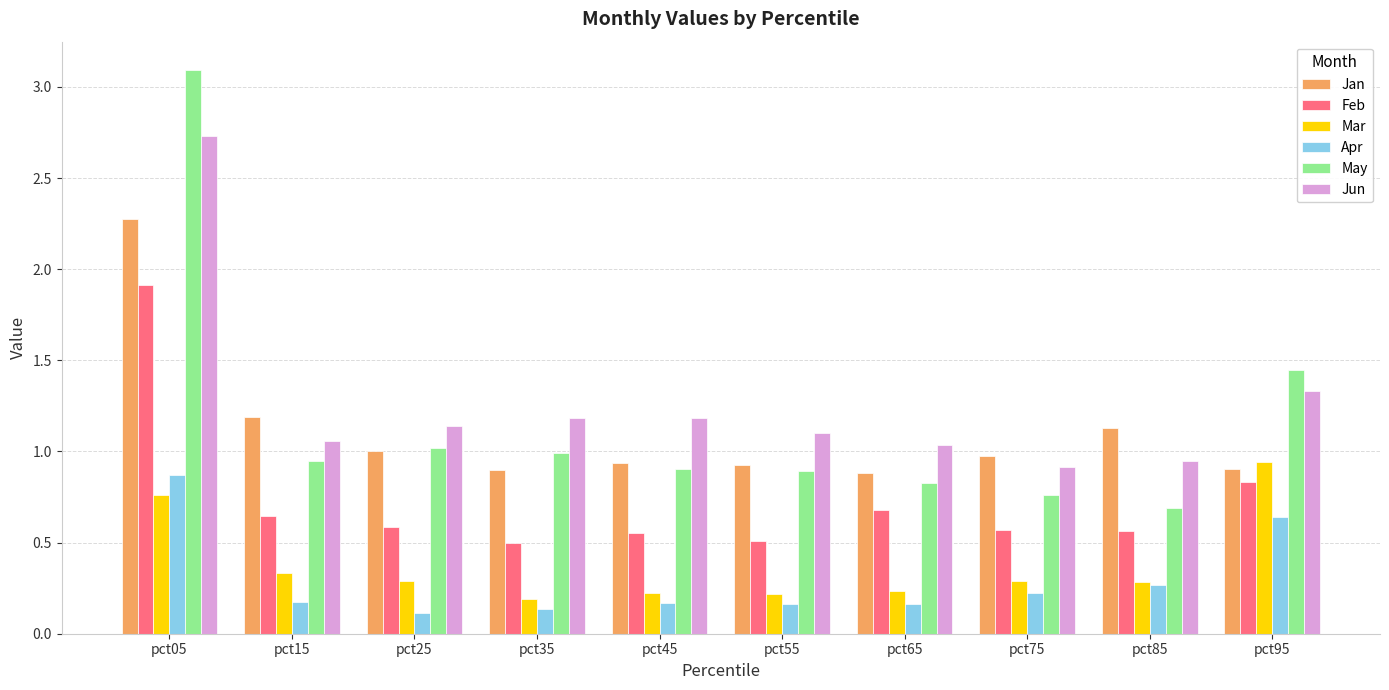

How many bars are there in each group?

6